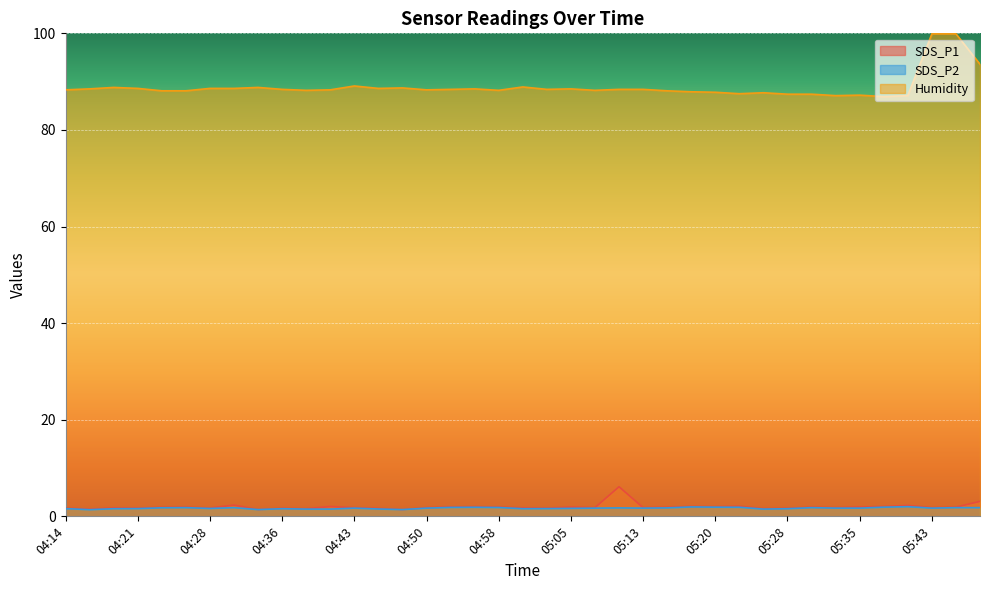

Does the chart display data point markers on the line(s)?

No